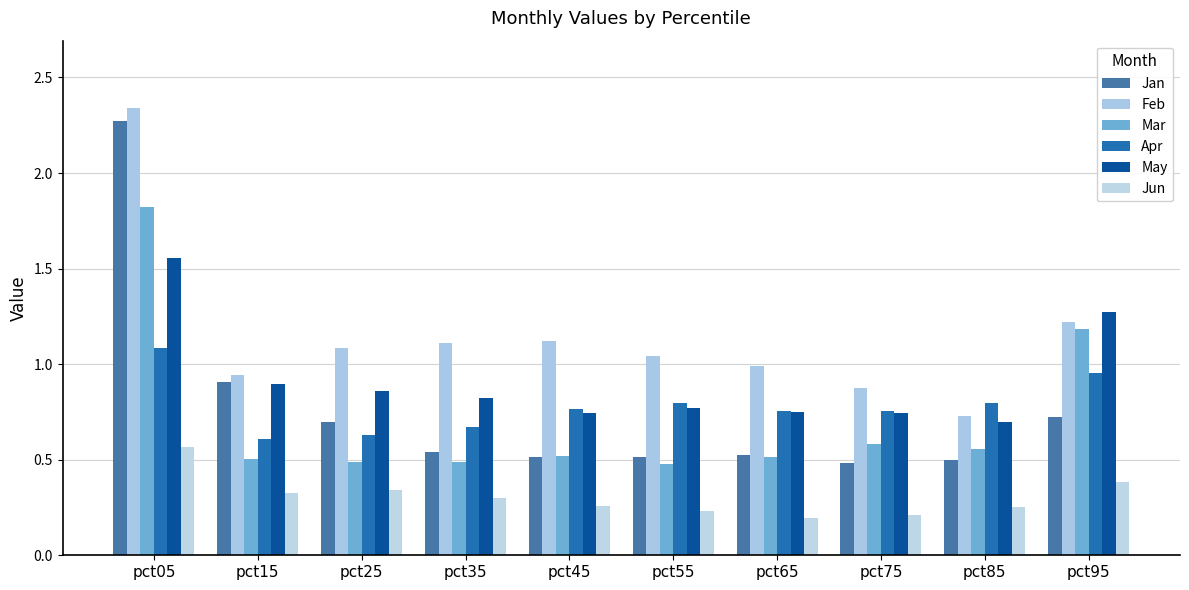

Is the value of Jun at pct25 greater than the value of May at pct05?

No